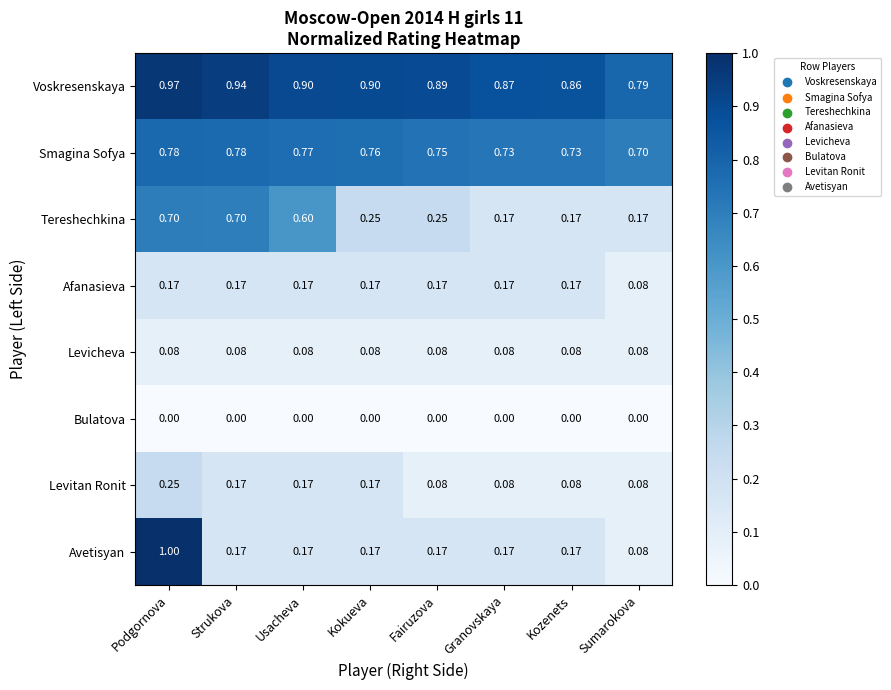

Which series changed the most between Podgornova and Usacheva?

Avetisyan